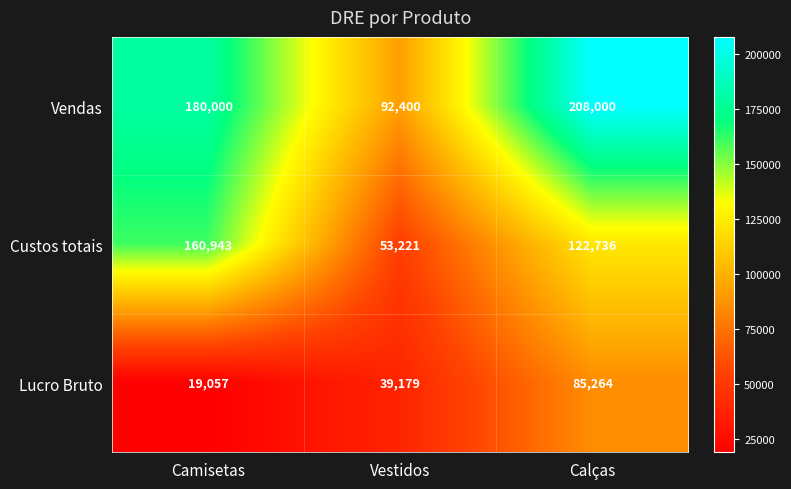

Which label corresponds to the largest value in the chart?

Calças